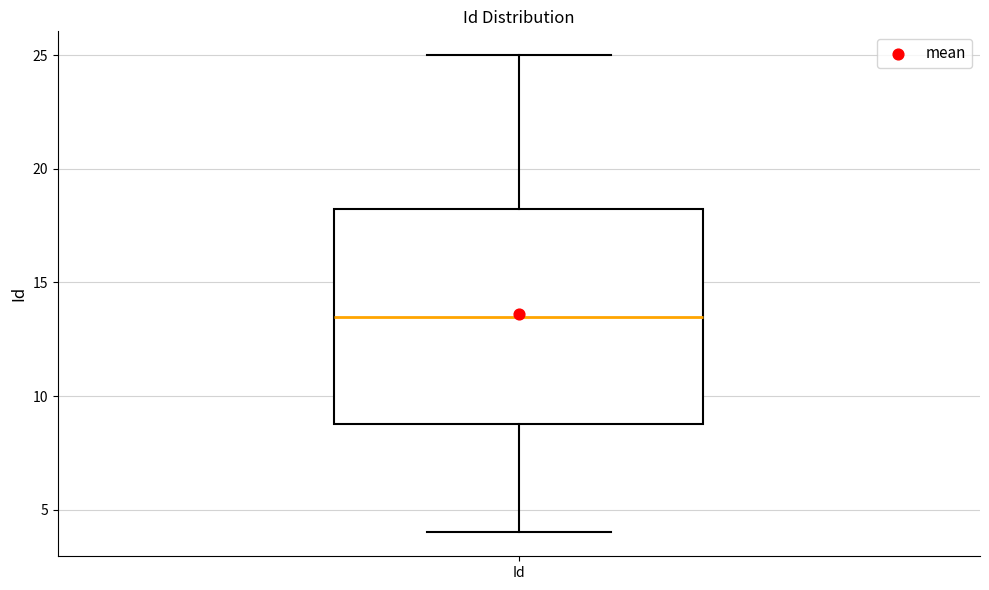

Transcribe this box plot: give where the median line is, the range the box spans, and where the two whiskers end, as read against the y-axis. The values are not printed on the chart, so give them approximately, as read against the axis.

median 13.5, box 9.0 to 18.5, whiskers 4.0 to 25.0